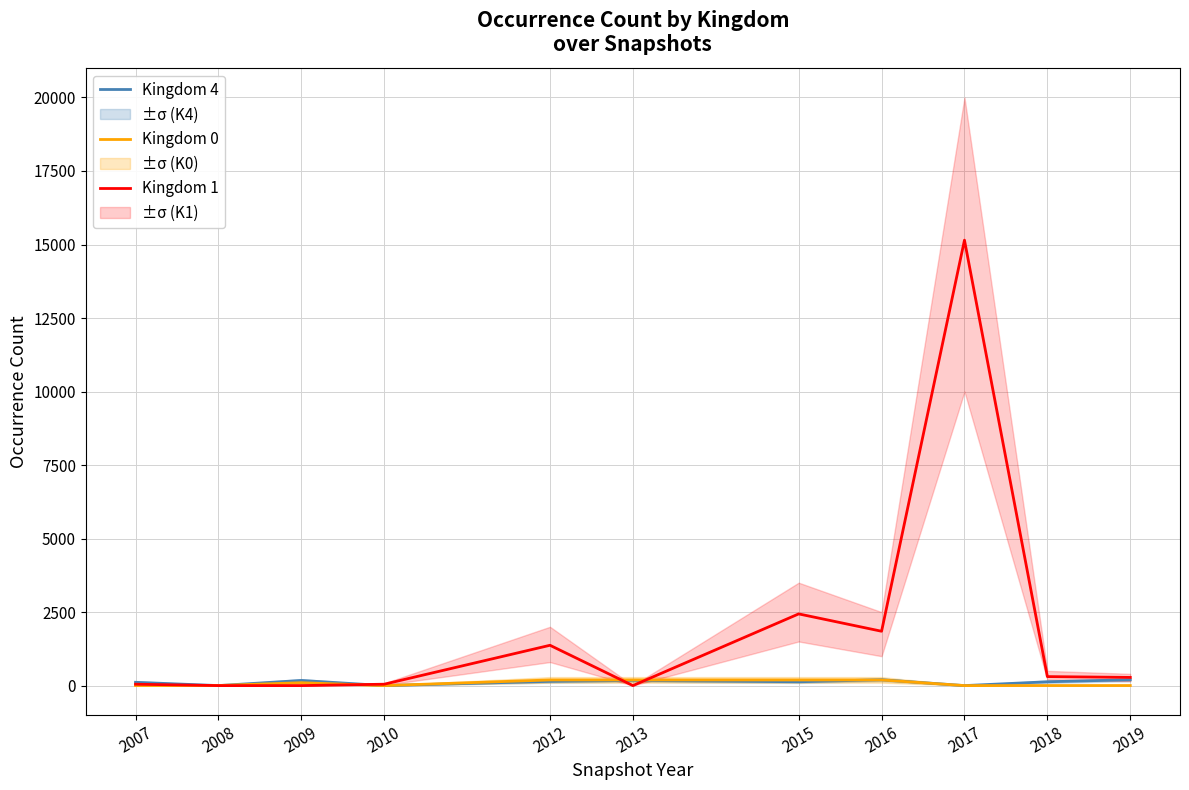

How many values in the Kingdom 0 series are below 3?

4